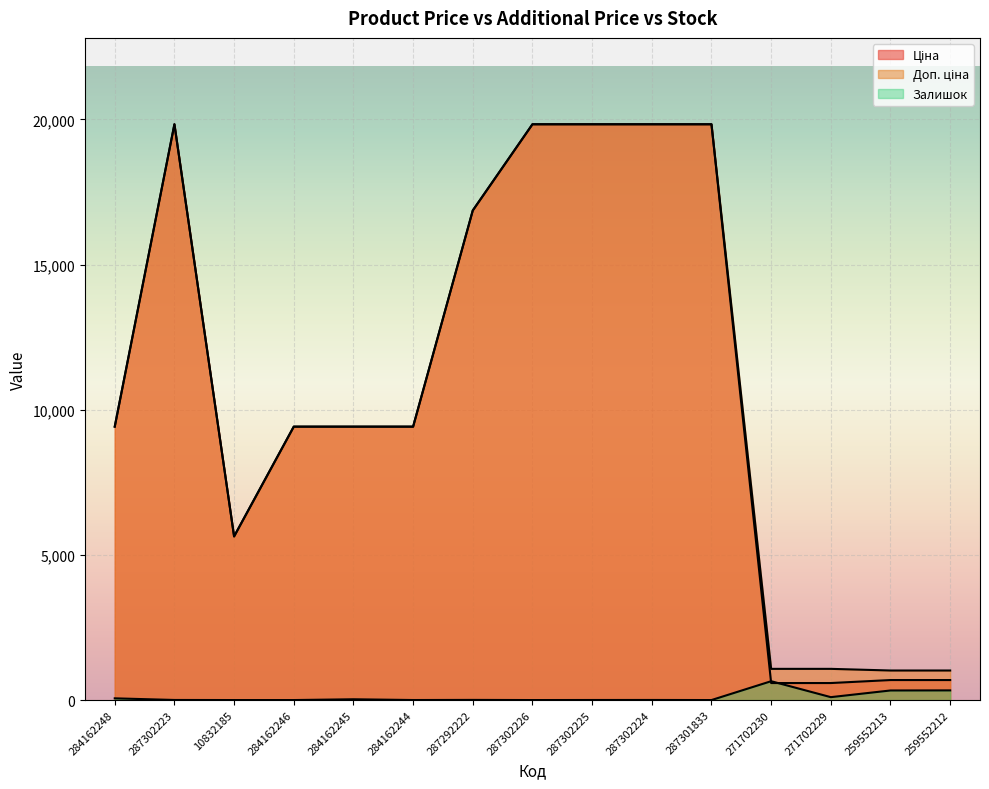

True or false: Залишок has more than 1 interior local peaks.

True